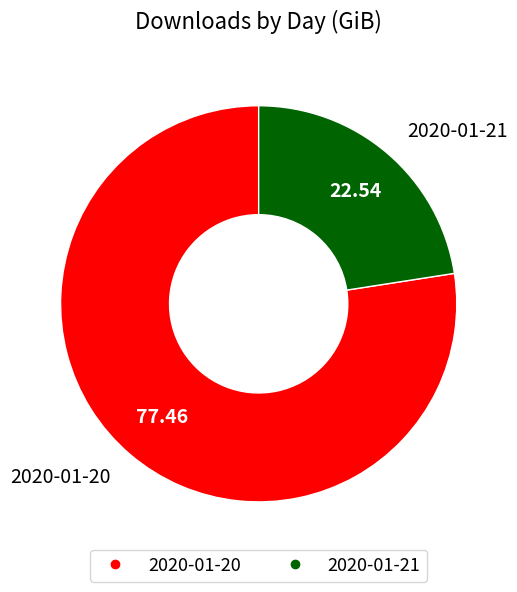

Between 2020-01-21 and 2020-01-20, which is larger?

2020-01-20